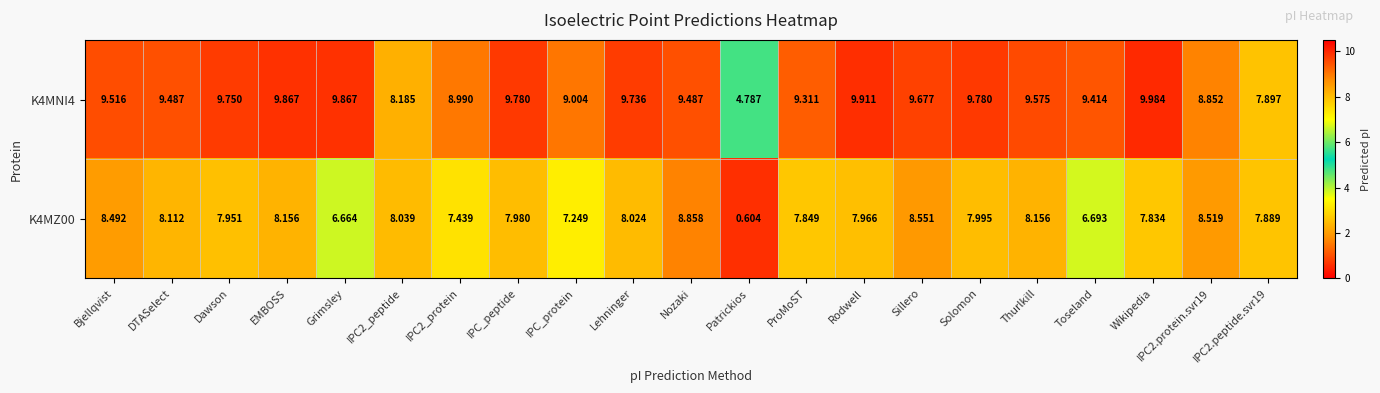

Where does the K4MNI4 series first go above 9?

Bjellqvist